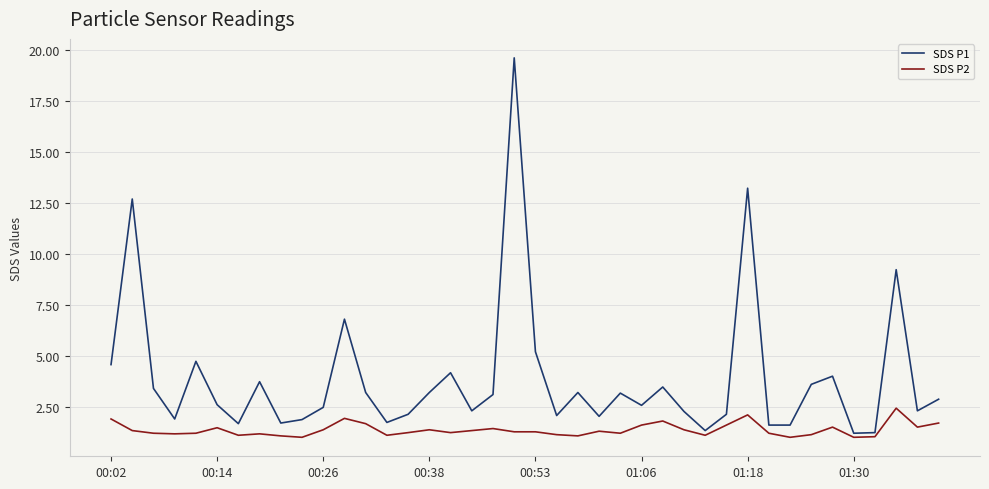

What is the minimum value shown in the chart?

1.0